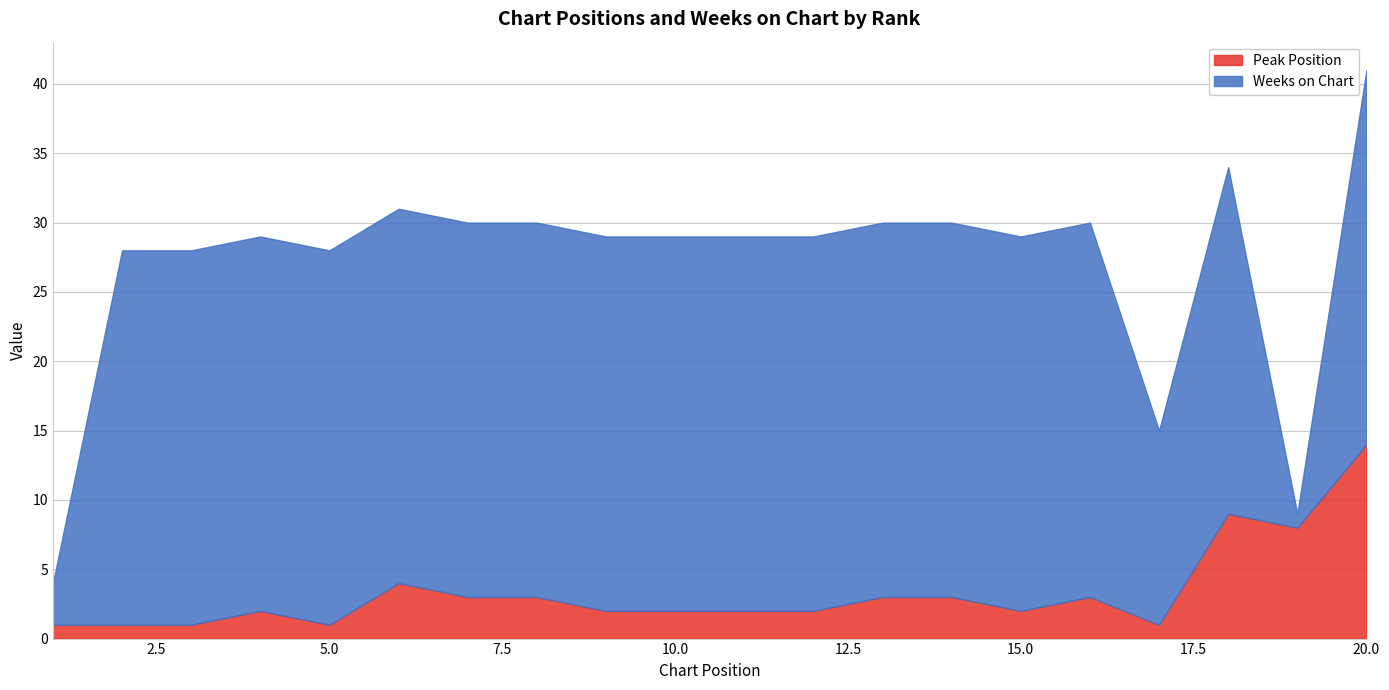

Which has a higher value, 14 or 4?

14